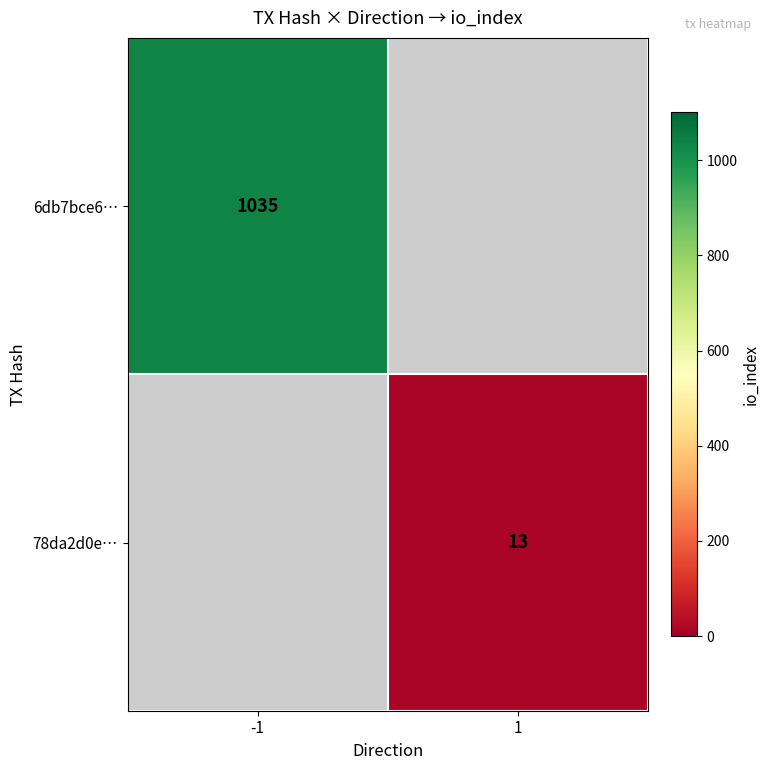

How many series are shown in this chart?

2